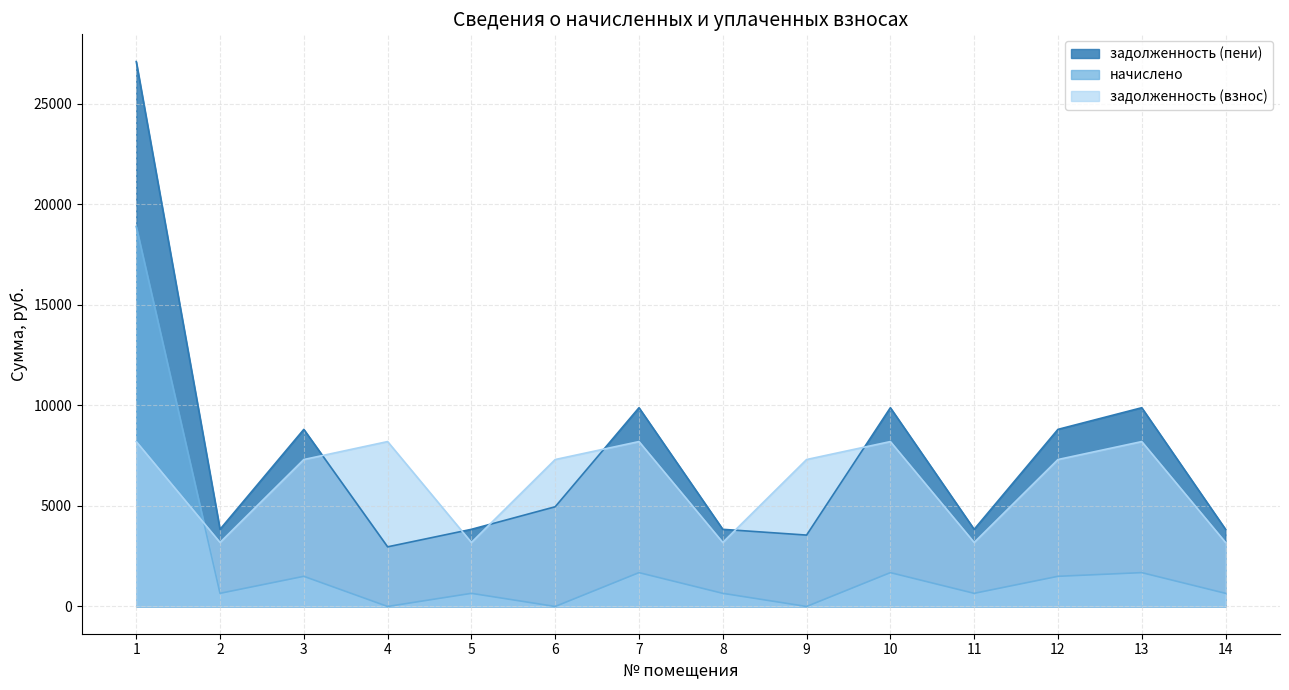

Which series has the largest range (max minus min)?

задолженность (пени)